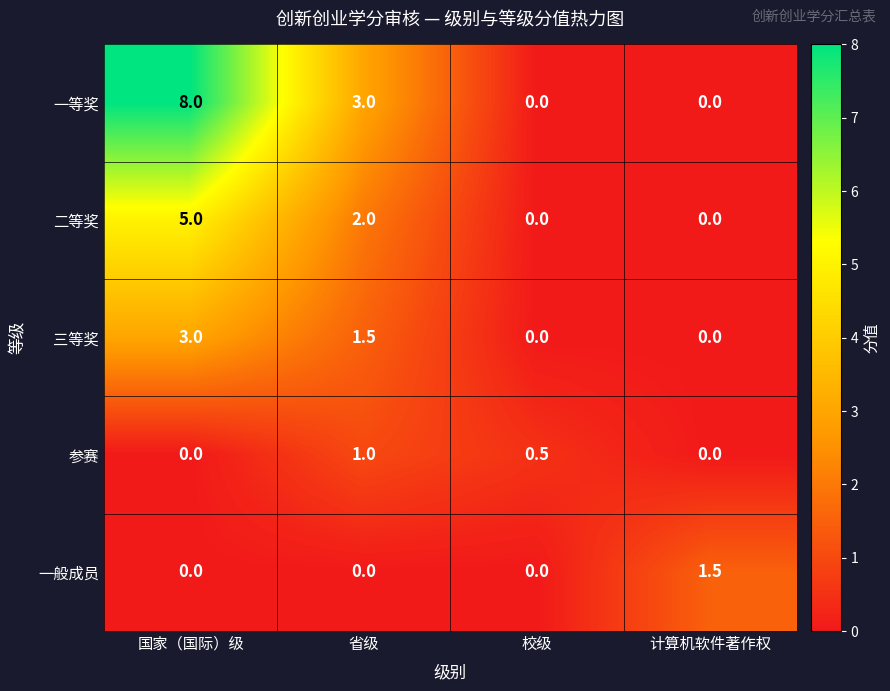

Between 省级 and 计算机软件著作权, which series saw the biggest shift?

一等奖